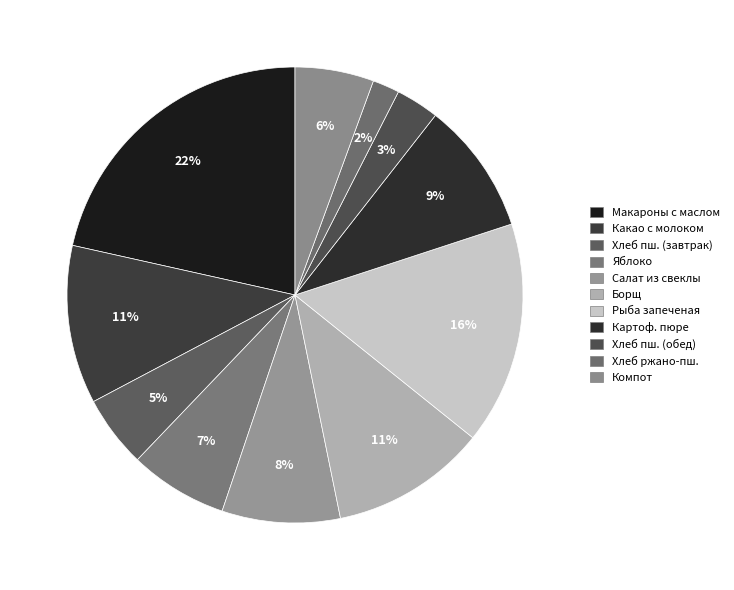

How many segments does this pie chart have?

11